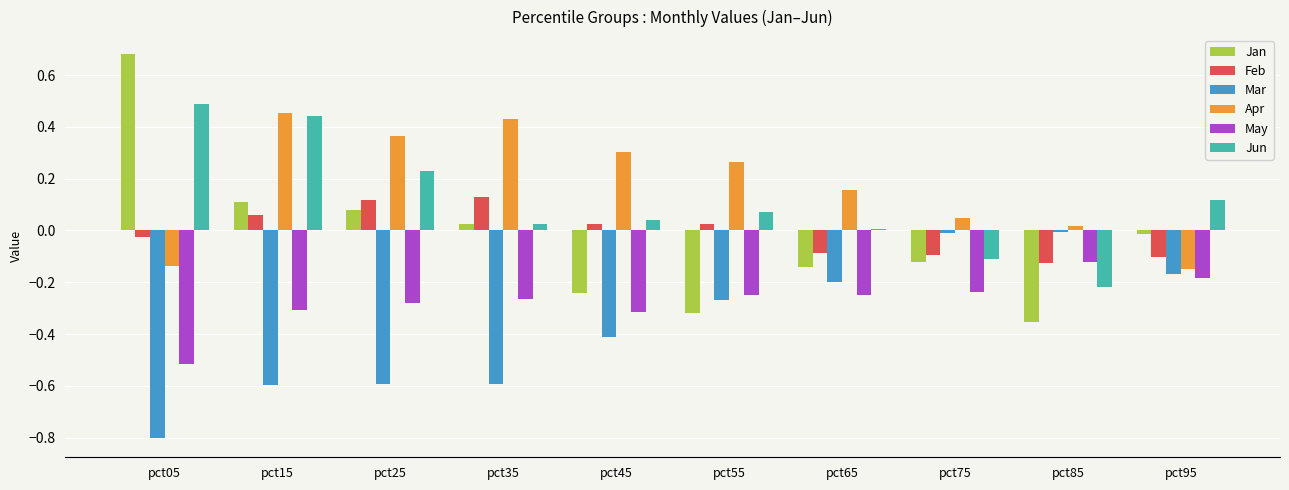

What is the sum of the May values at pct35 and pct75?

-0.5